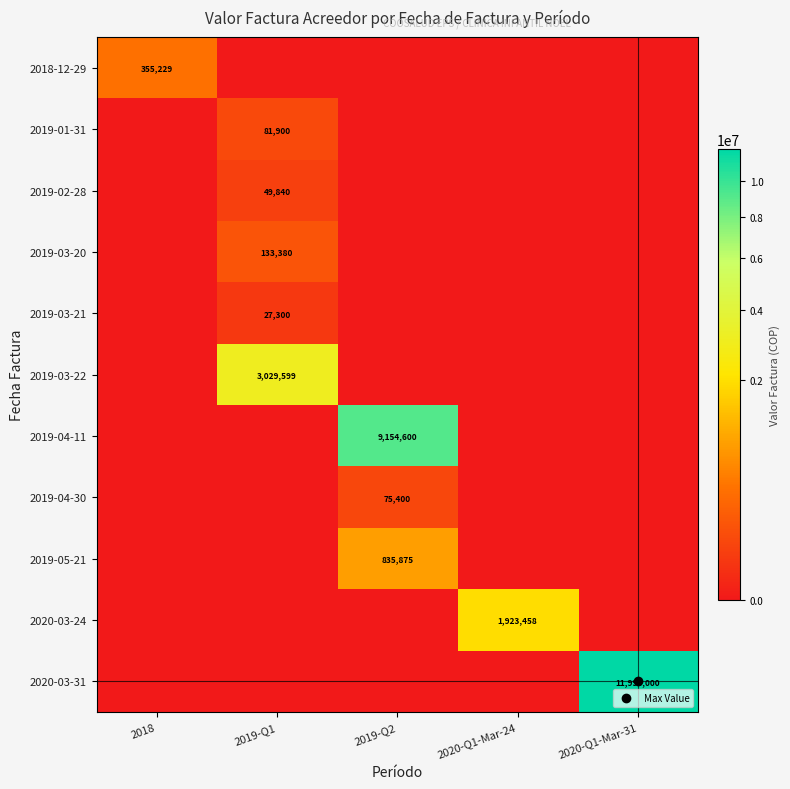

What is the total value across all series at 2019-Q1?

3322019